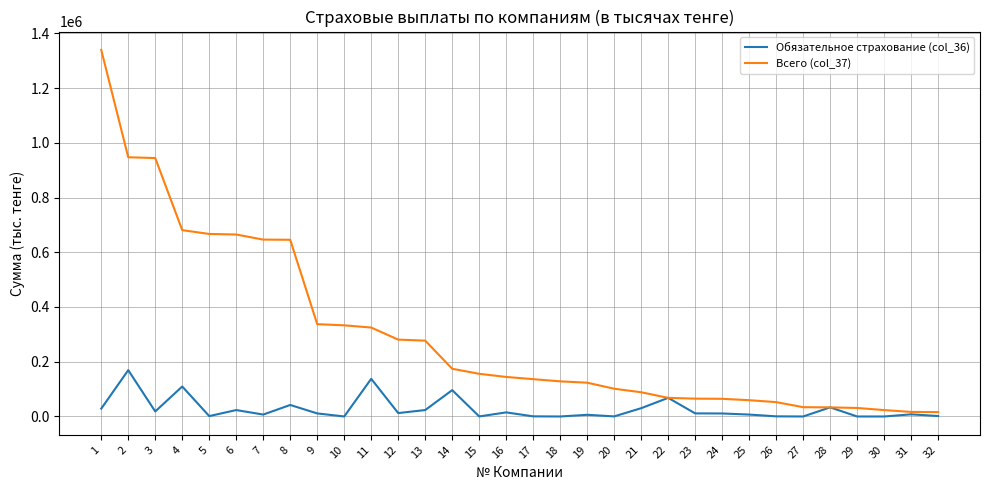

Is it true that Всего (col_37) equals 647452 at 2?

False